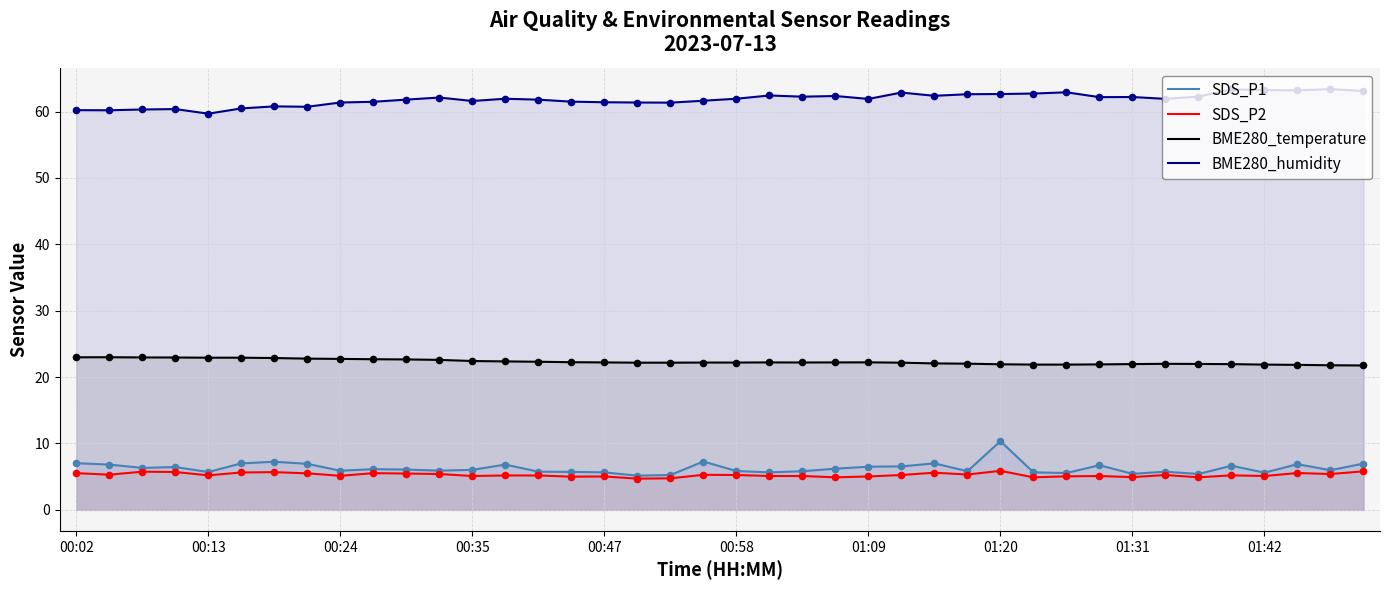

What are all the series names shown in the legend?

SDS_P1, SDS_P2, BME280_temperature, BME280_humidity